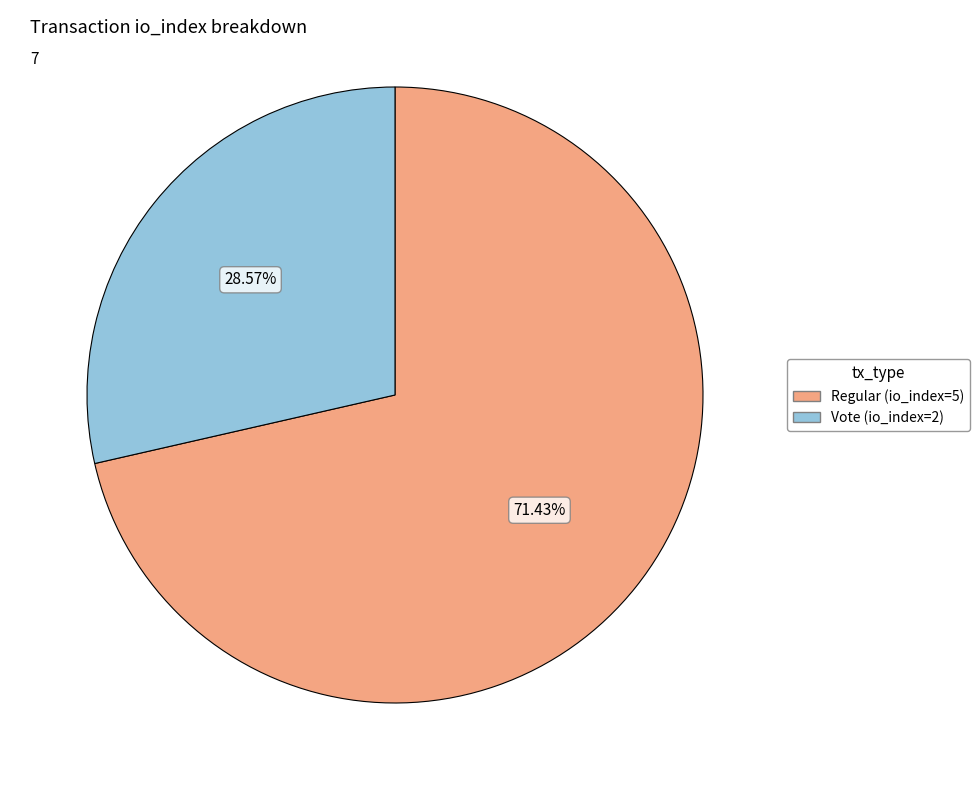

What is the ratio of the value at Vote (io_index=2) to the value at Regular (io_index=5)?

0.4